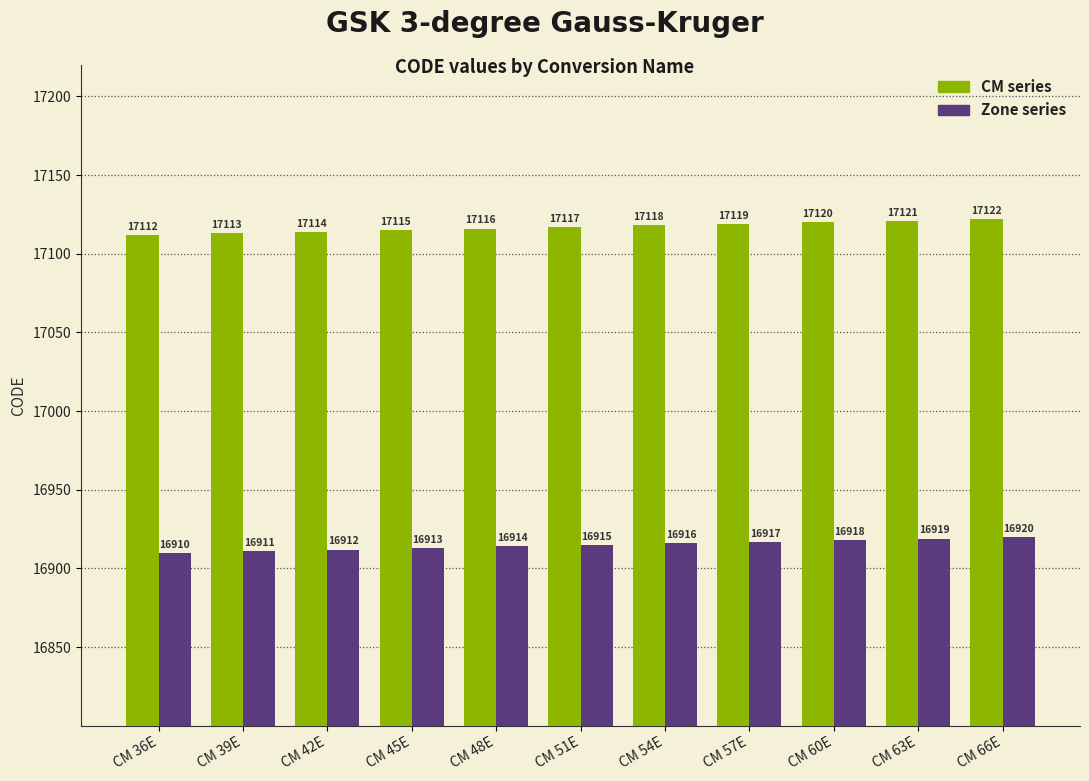

What is the value of the CM series bar at the 9th from the left?

17120